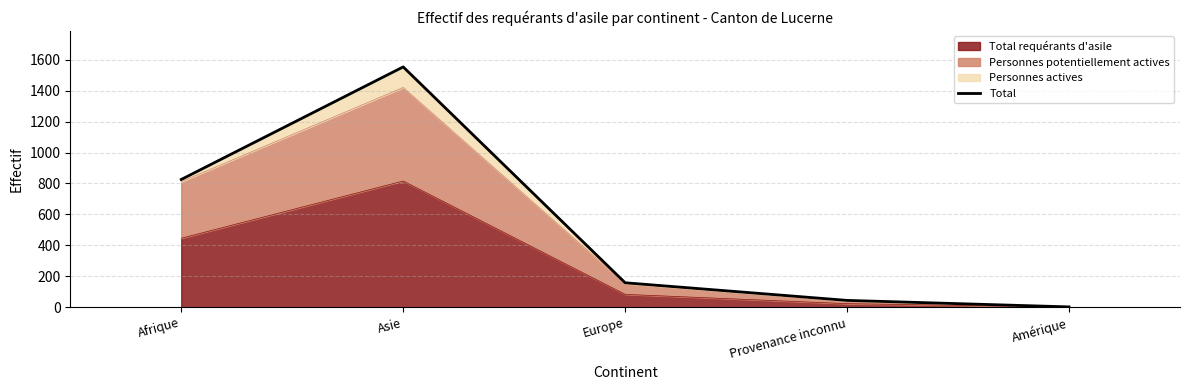

What is the difference between the maximum and second lowest values?

1510